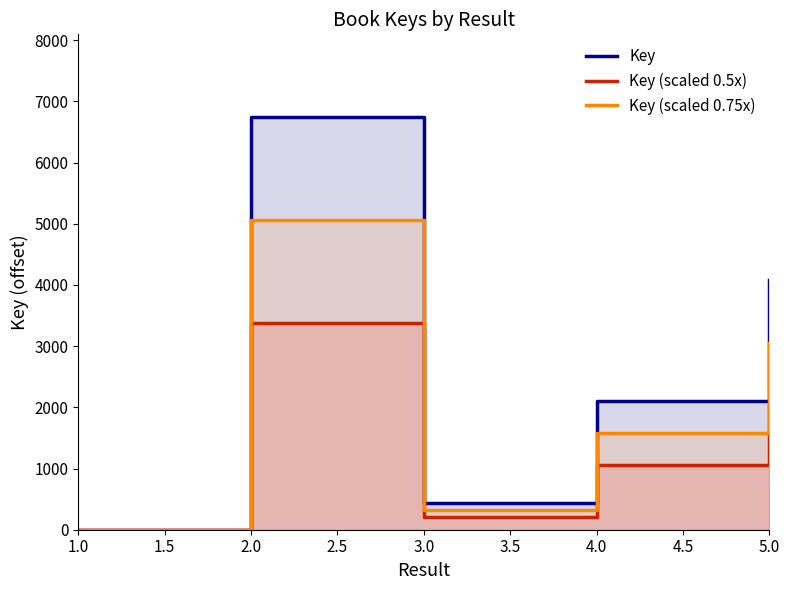

Reading right to left, transcribe all the data shown in this chart.

Key: 4079.0	2109.0	432.0	6747.0	0.0
Key (scaled 0.5x): 2039.5	1054.5	216.0	3373.5	0.0
Key (scaled 0.75x): 3059.2	1581.8	324.0	5060.2	0.0